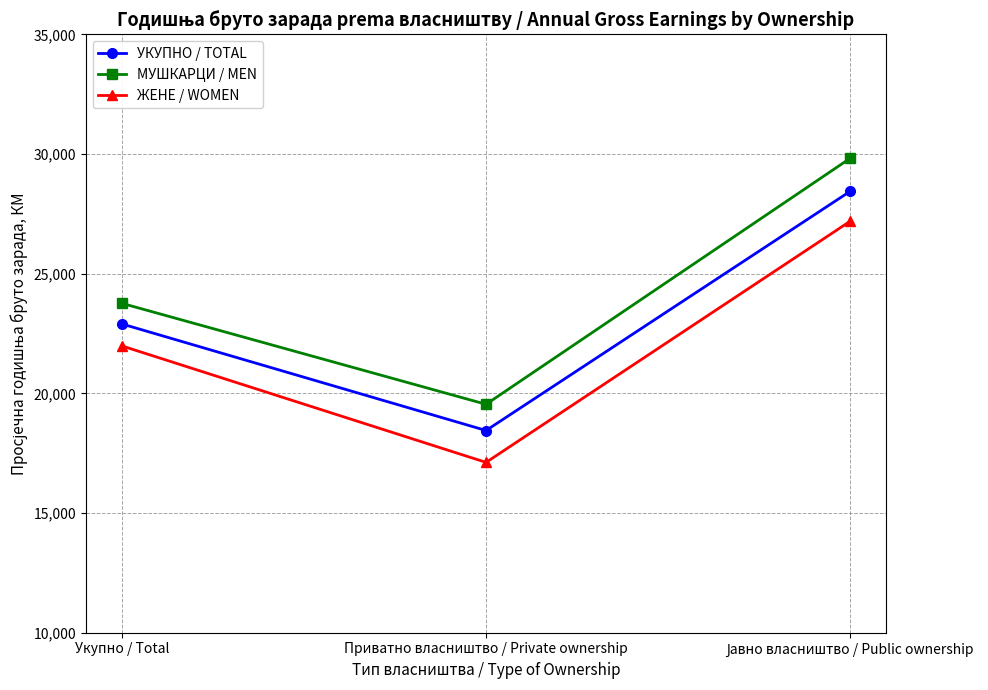

What is the spread (max minus min) of values at Приватно власништво / Private ownership?

2427